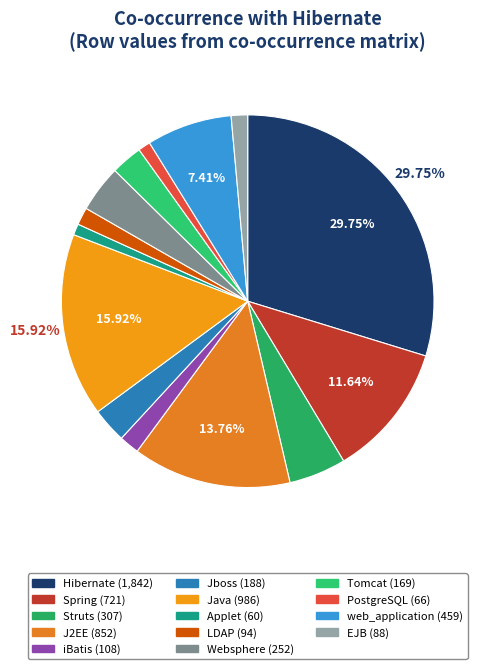

Is it true that Websphere is 4% of the pie?

True